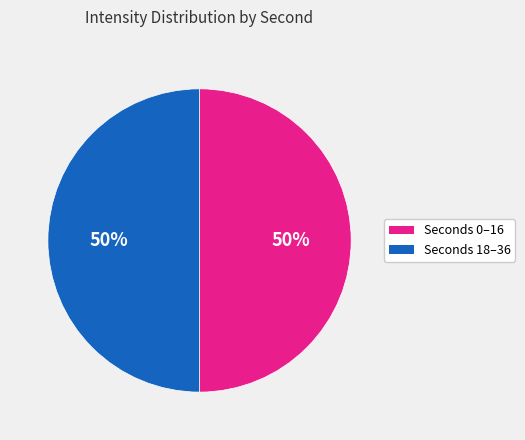

Count the number of slices in the pie.

2